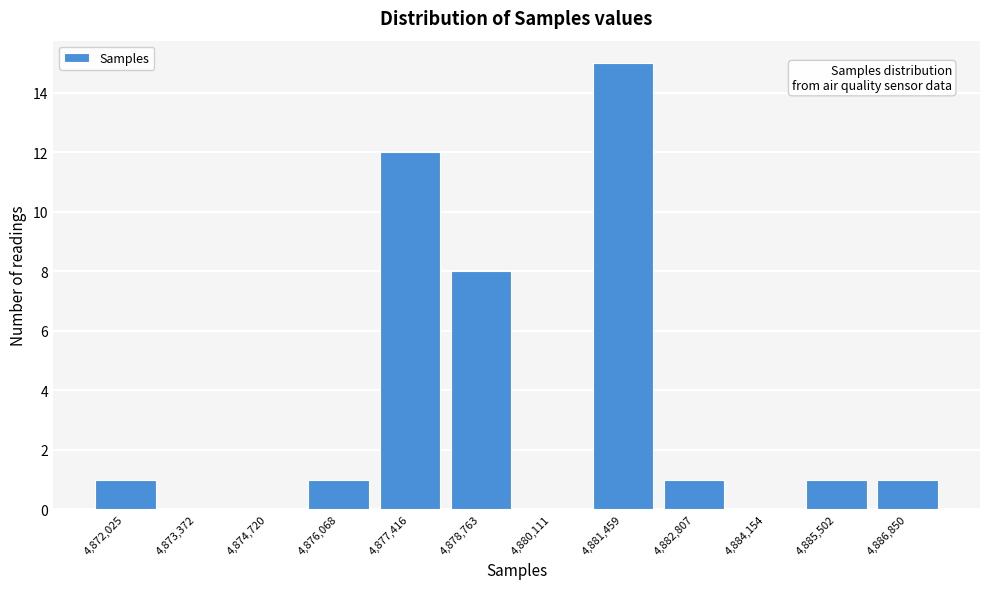

Reading right to left, list all the values displayed in this chart.

4,886,850=1	4,885,502=1	4,884,154=0	4,882,807=1	4,881,459=15	4,880,111=0	4,878,763=8	4,877,416=12	4,876,068=1	4,874,720=0	4,873,372=0	4,872,025=1